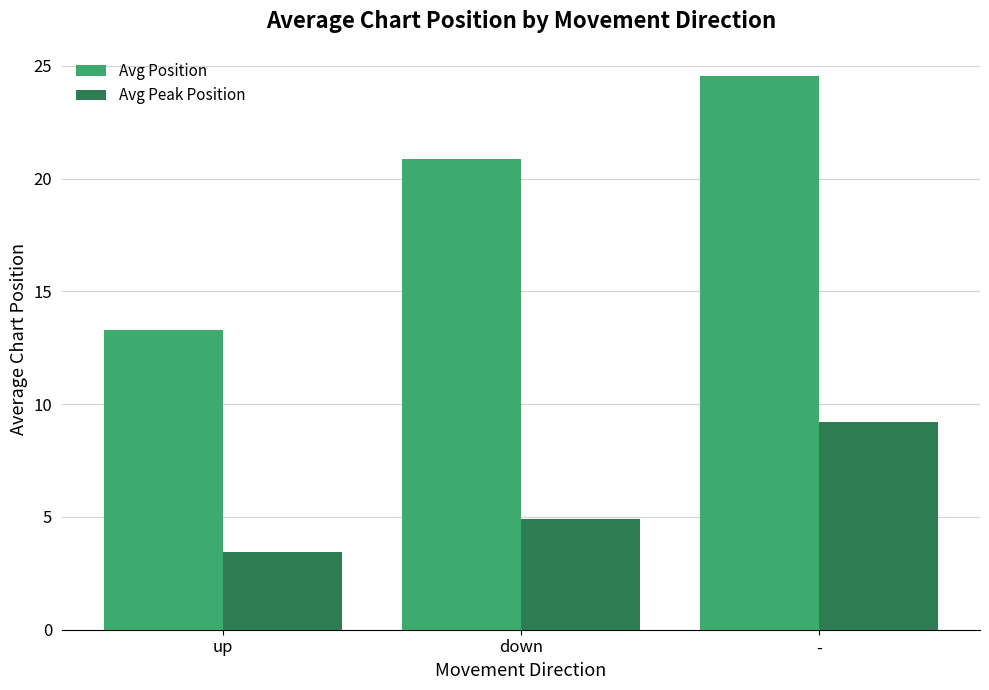

Is it true that Avg Peak Position equals 1.7 at down?

False